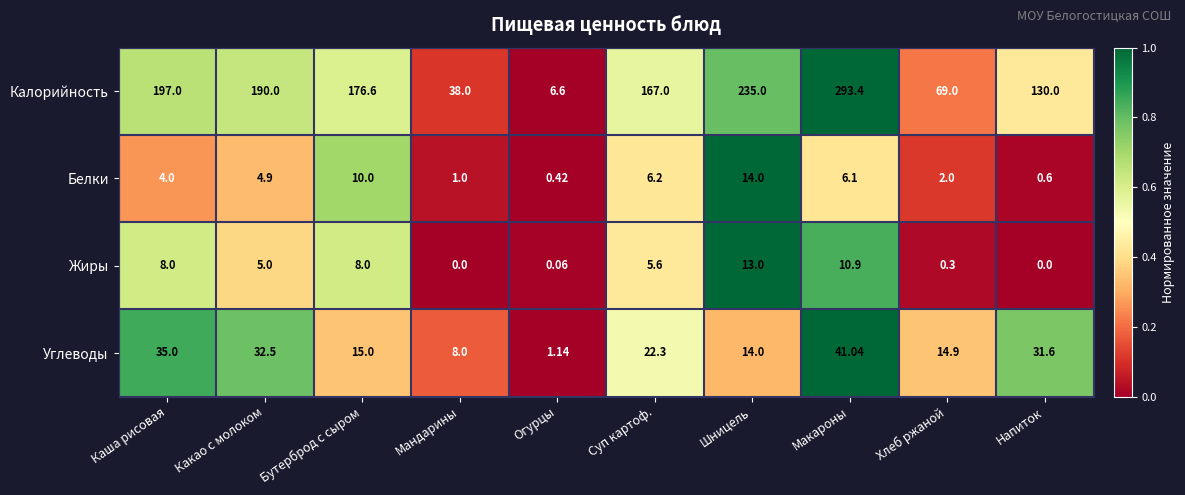

Which series has the largest total across all categories?

Калорийность